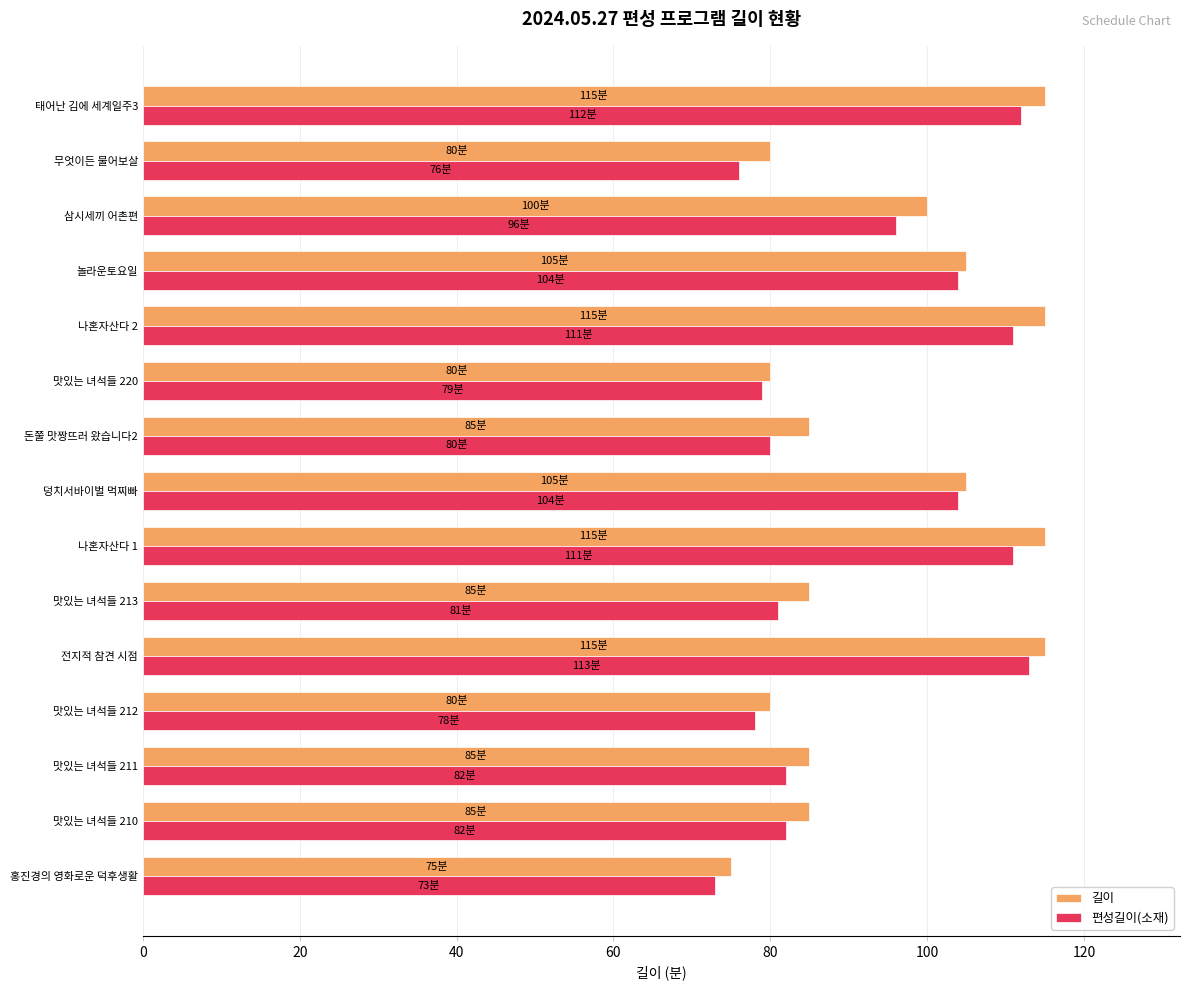

What is the minimum value shown in the chart?

73